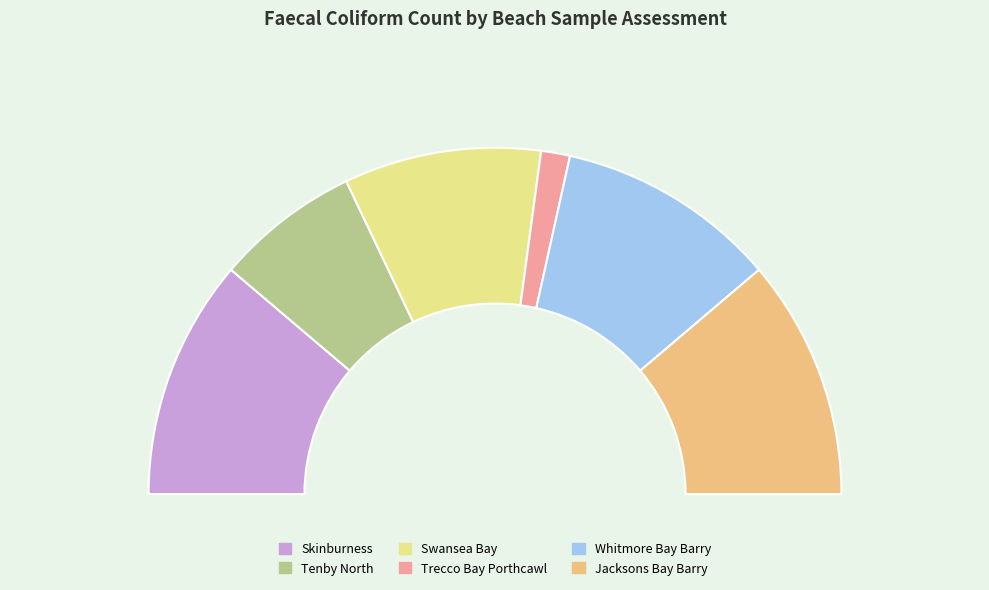

The Skinburness slice represents 22% of the pie. True or false?

True